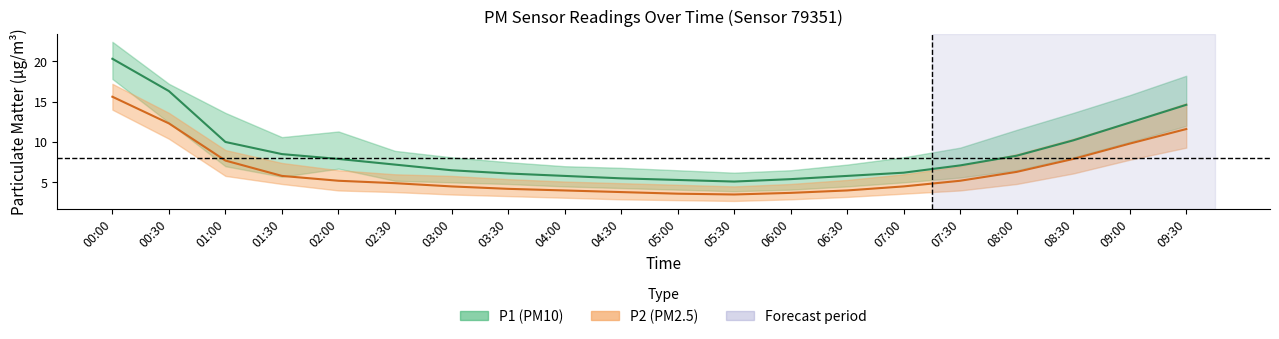

Reading left to right, list all the values displayed in this chart.

P1: 20.3	16.3	10.0	8.5	7.9	7.2	6.5	6.1	5.8	5.5	5.3	5.1	5.4	5.8	6.2	7.1	8.3	10.2	12.4	14.6
P1_upper: 22.4	17.2	13.6	10.6	11.3	8.9	8.1	7.5	7.0	6.8	6.5	6.2	6.5	7.2	8.1	9.3	11.5	13.6	15.8	18.2
P1_lower: 17.8	12.4	7.0	5.7	6.7	5.2	5.0	4.8	4.5	4.3	4.1	3.9	4.1	4.5	5.0	5.6	6.5	8.1	10.0	12.0
P2: 15.6	12.3	7.7	5.8	5.2	4.9	4.5	4.2	4.0	3.8	3.6	3.5	3.7	4.0	4.5	5.2	6.3	7.9	9.8	11.6
P2_upper: 17.2	13.6	9.0	7.4	6.5	6.0	5.8	5.4	5.1	4.9	4.7	4.5	4.8	5.3	6.0	7.0	8.5	10.4	12.5	14.8
P2_lower: 14.0	10.4	5.8	4.8	4.0	3.8	3.5	3.3	3.1	2.9	2.8	2.7	2.9	3.2	3.6	4.0	4.8	6.1	7.8	9.3